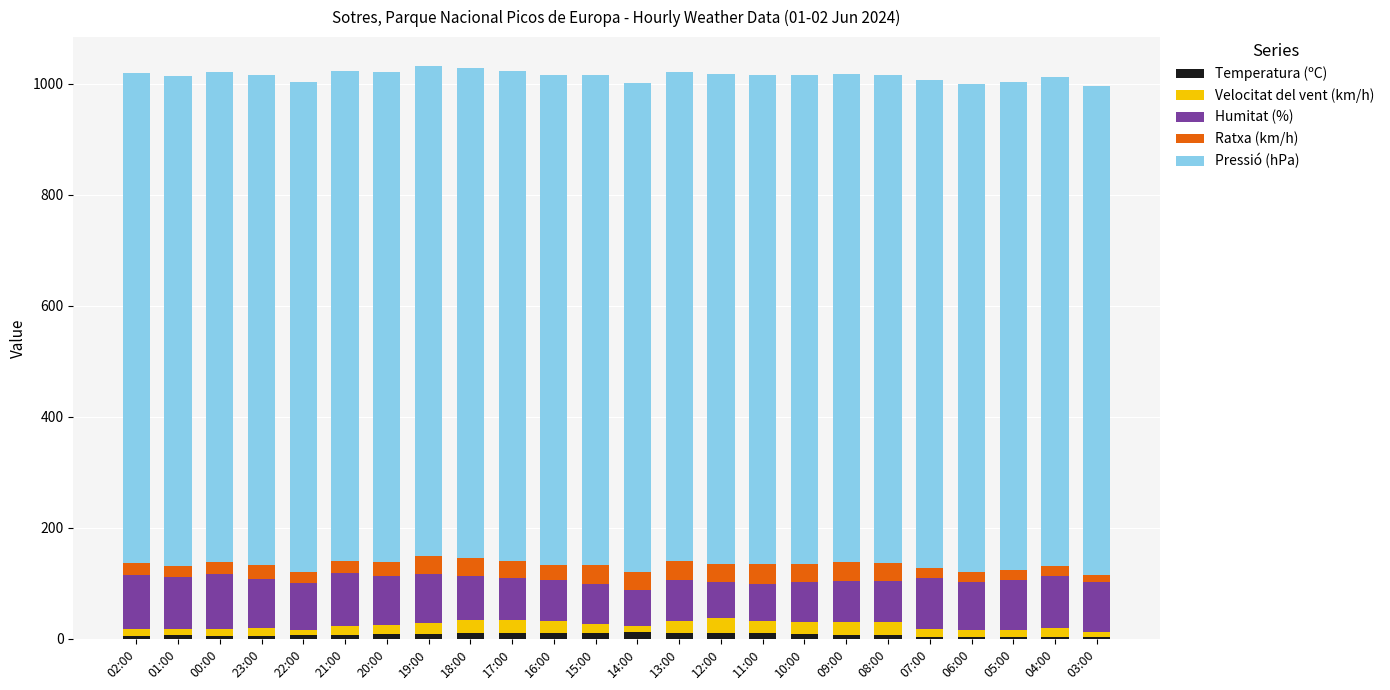

What is the average value of the Temperatura (ºC) series?

7.7